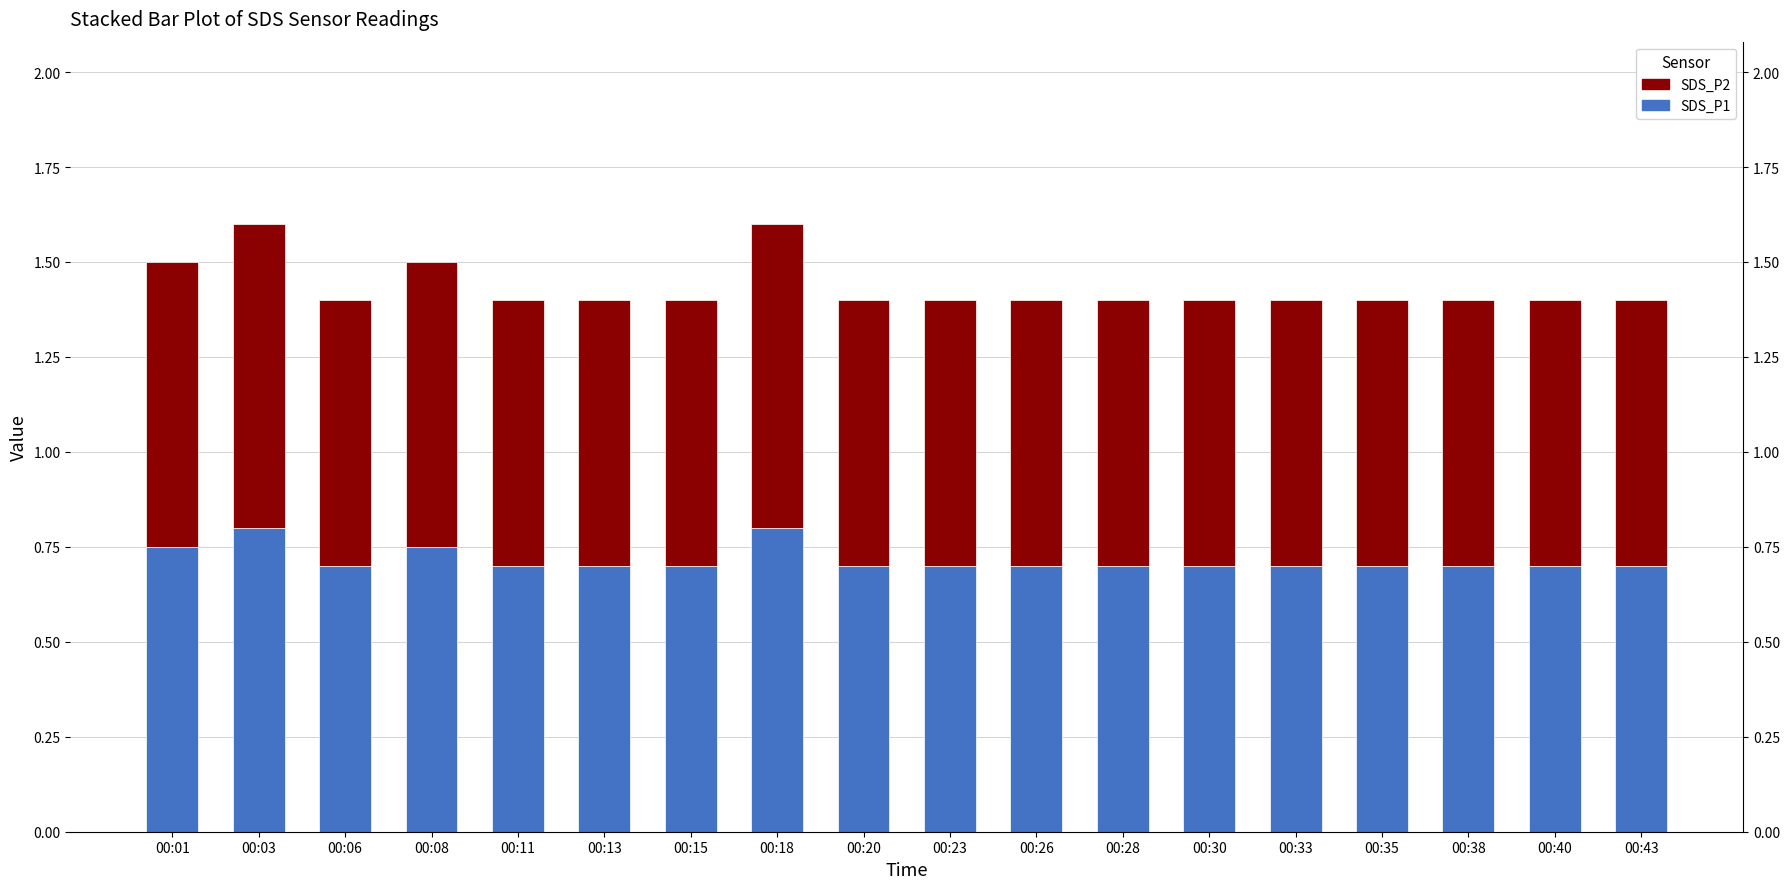

At which category does the chart reach its minimum across all series?

00:06